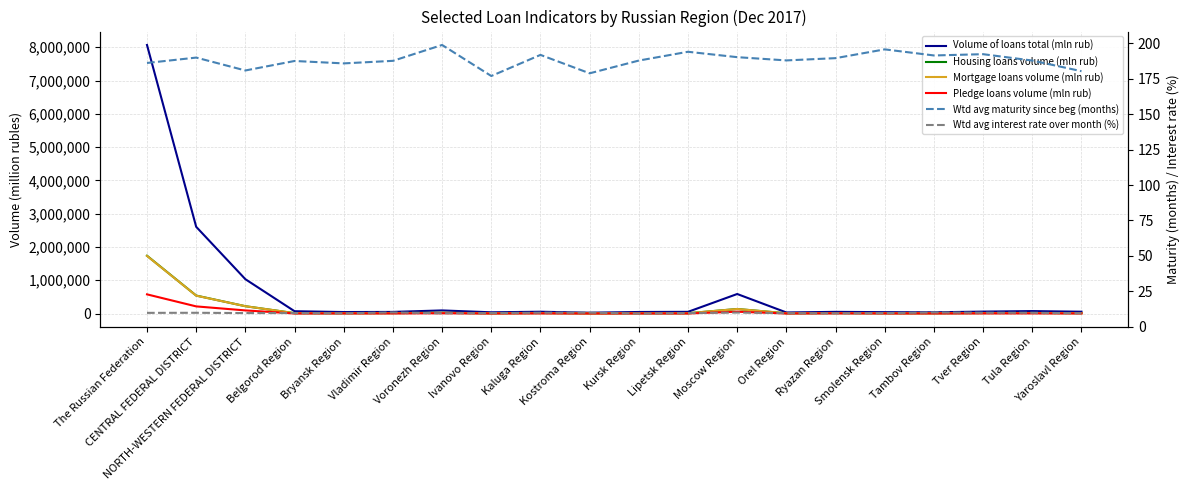

What is the difference between the maximum and minimum values in the Wtd avg interest rate over month (%) series?

0.8